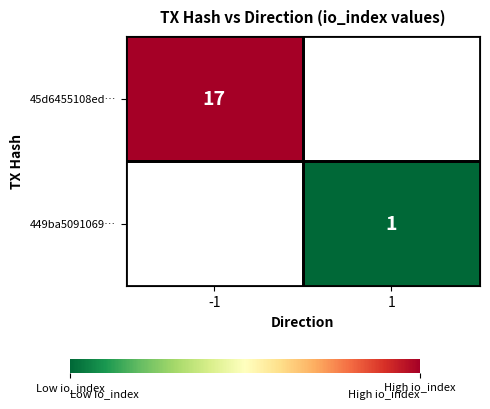

The 45d6455108ed… series shows 5 at -1. True or false?

False